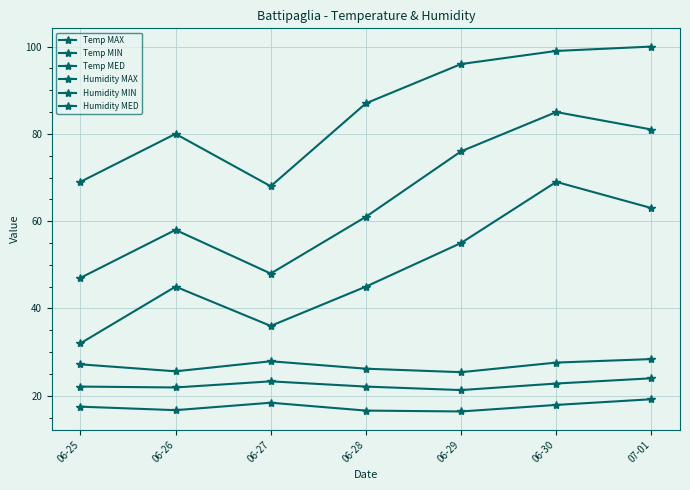

How many series are shown in this chart?

6